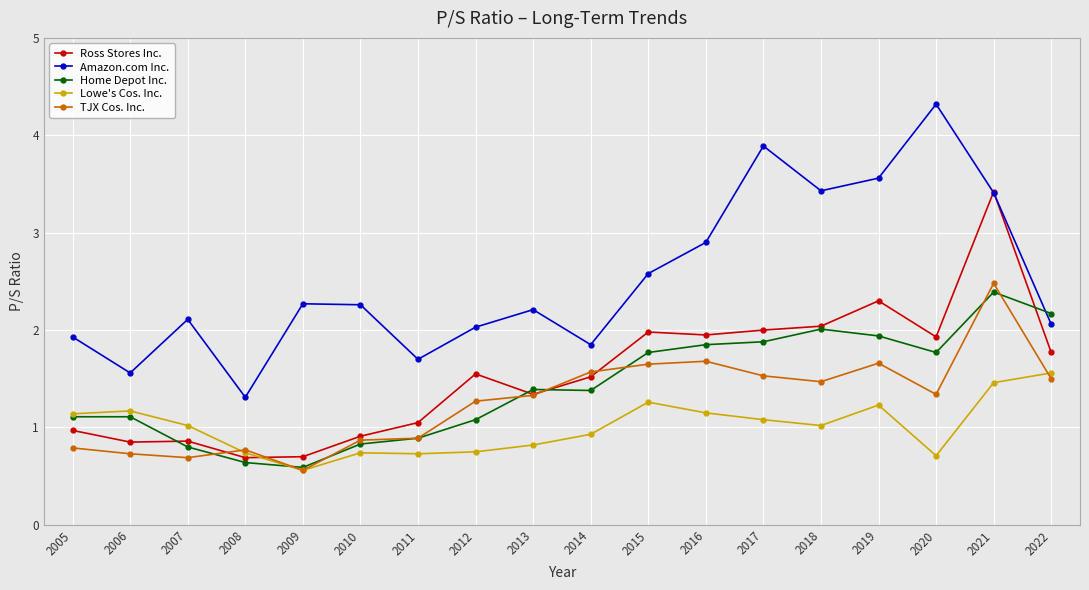

What is the sum of the Lowe's Cos. Inc. values at 2014 and 2016?

2.1